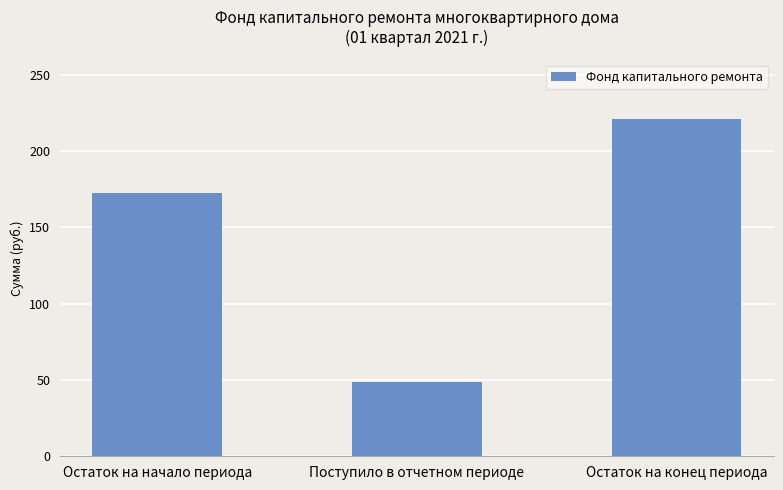

Reading right to left, transcribe all the data shown in this chart.

Остаток на конец периода=221.0	Поступило в отчетном периоде=48.5	Остаток на начало периода=172.5